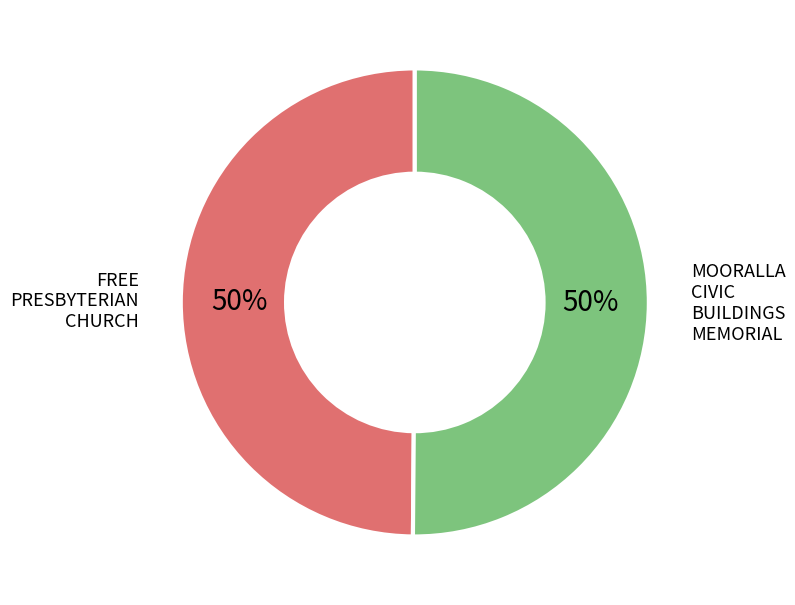

Count the number of slices in the pie.

2